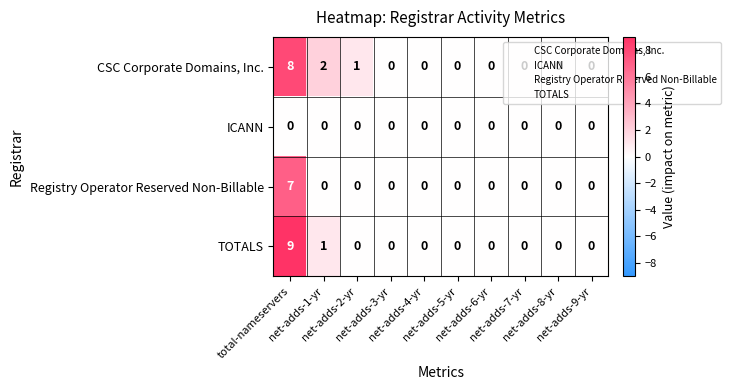

Which series has the widest spread of values?

TOTALS